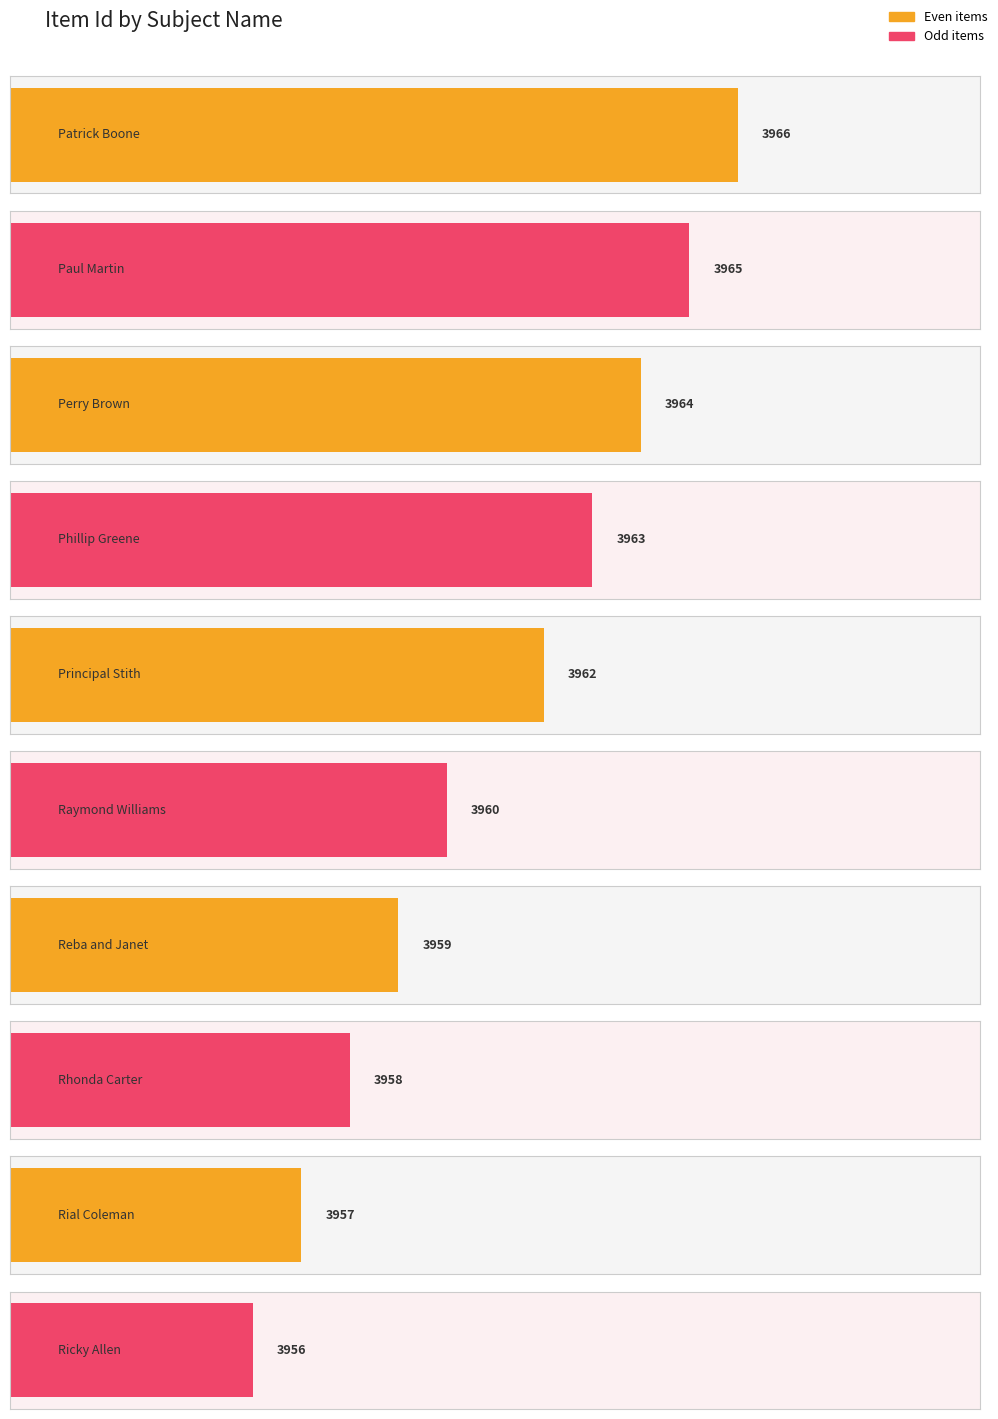

Where does the data first go above 3962?

Patrick Boone